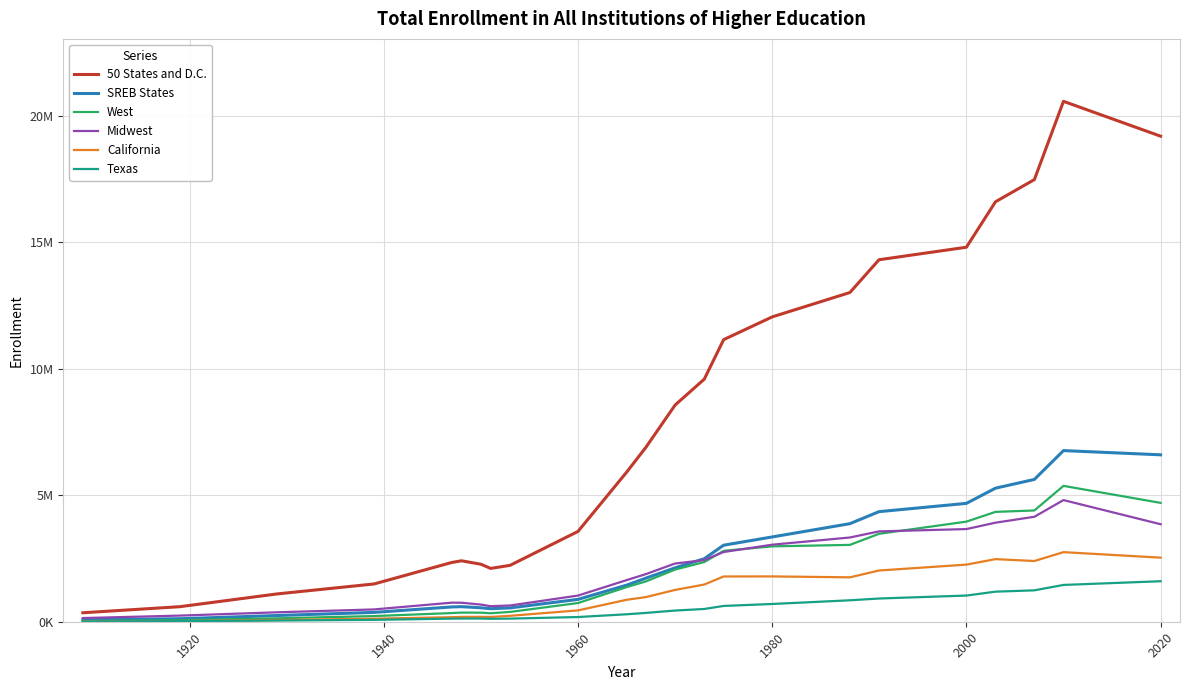

Rank the series by their maximum value, from highest to lowest.

50 States and D.C., SREB States, West, Midwest, California, Texas